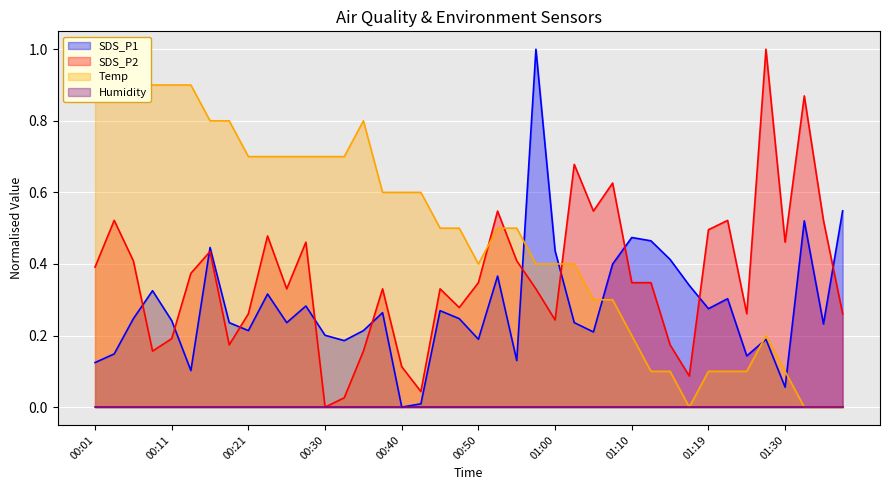

At which category does SDS_P2 reach its first local valley?

00:09